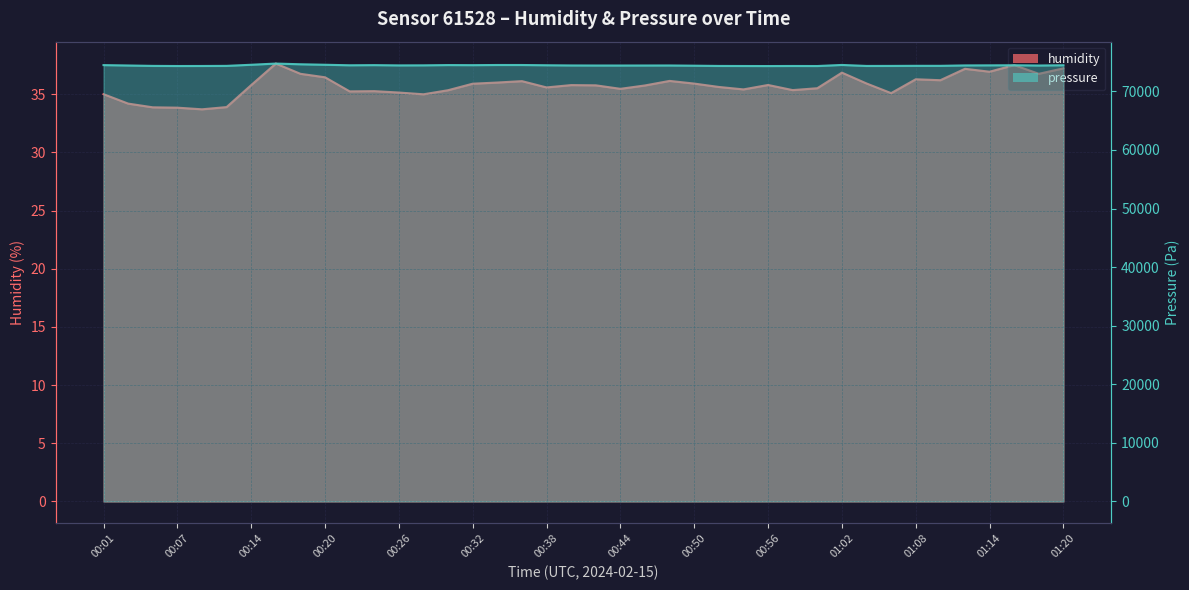

What is the average value?

35.7